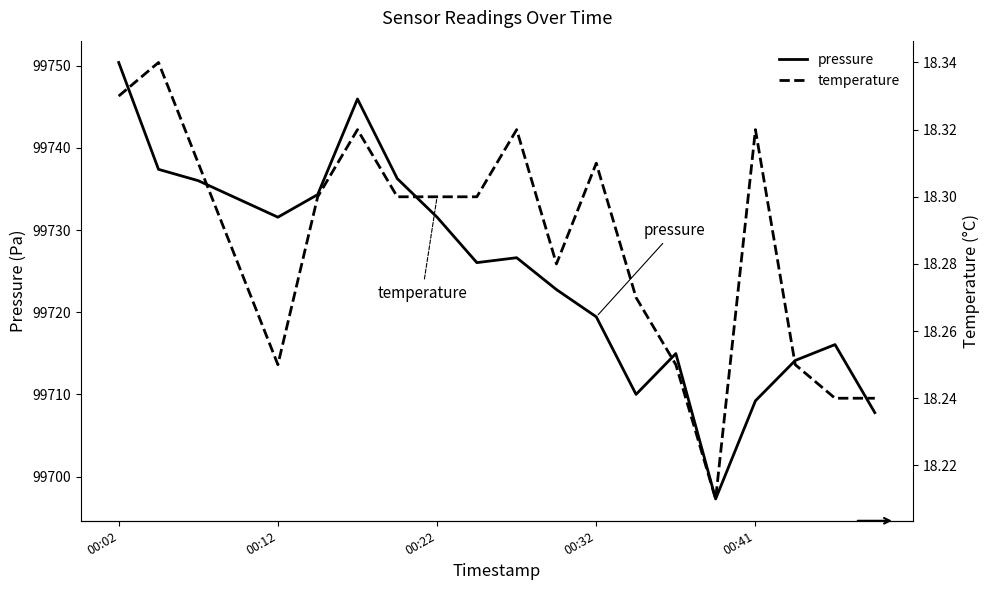

What are all the series names shown in the legend?

pressure, temperature